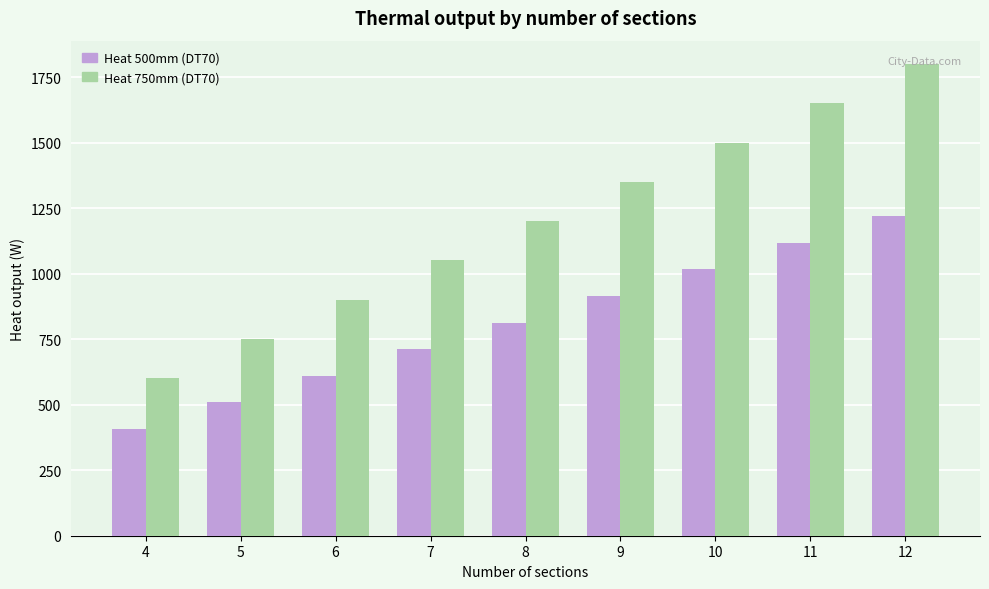

Which series changed the most between 6 and 8?

Heat 750mm (DT70)